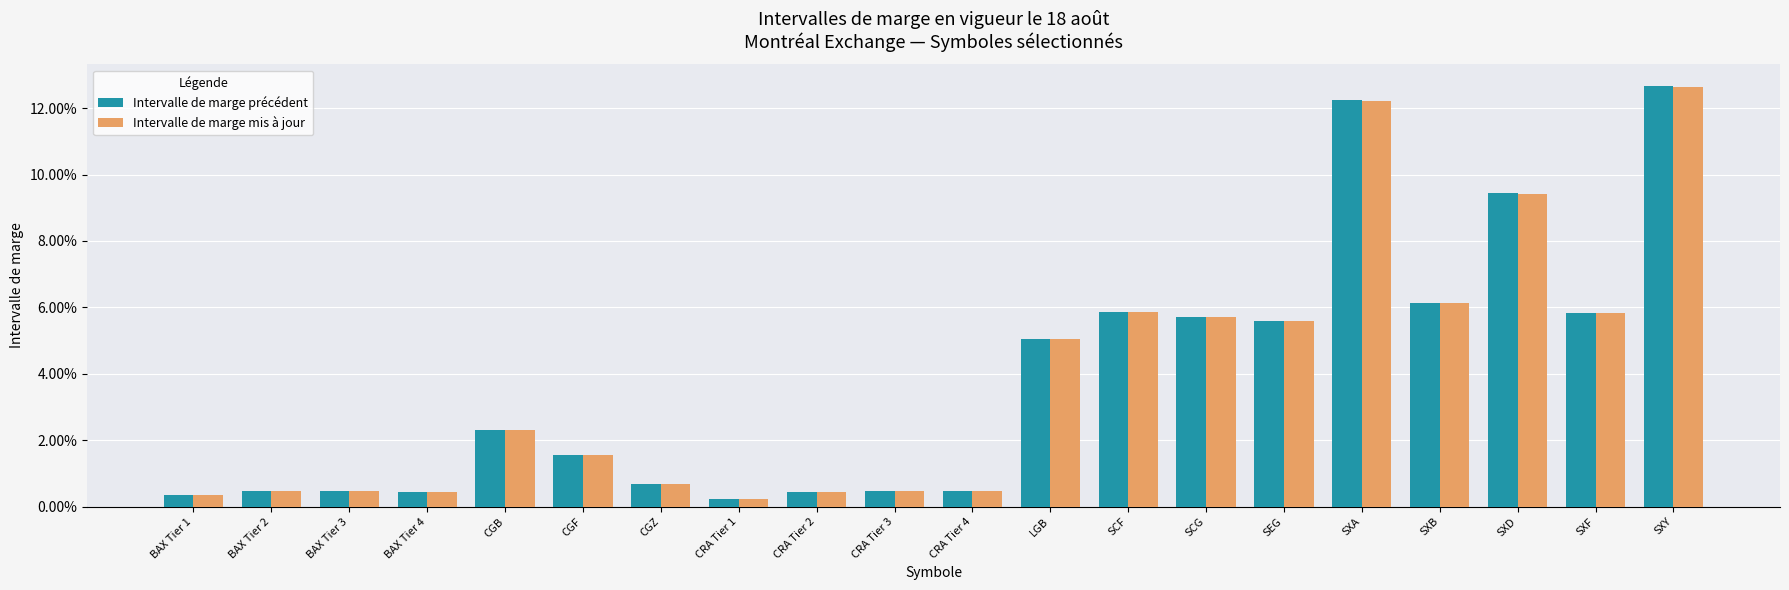

What is the label of the 12th bar from the left?

LGB